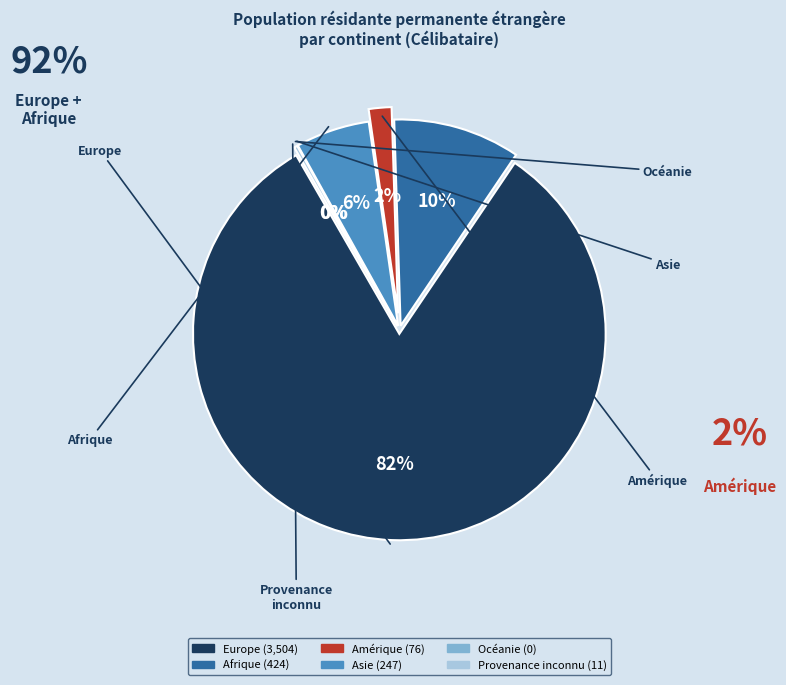

To the nearest percent, what portion does Amérique represent?

2%